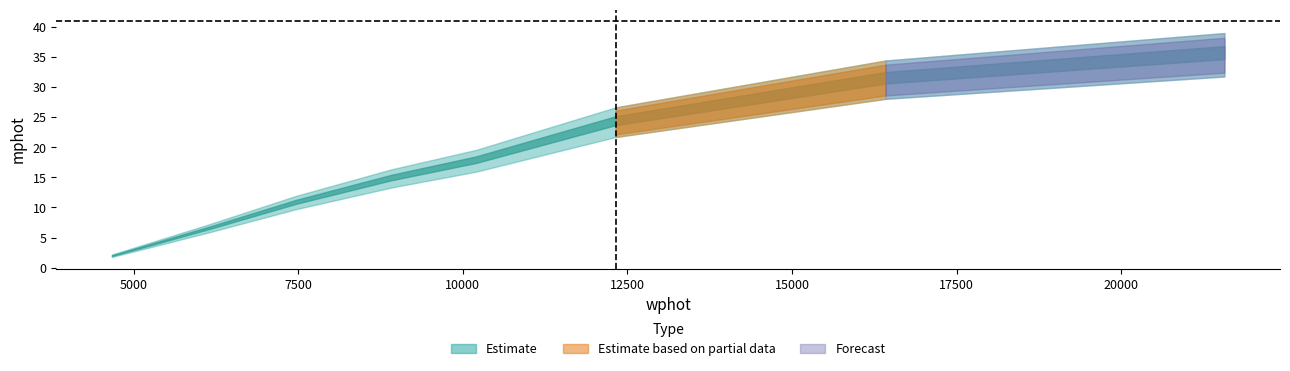

True or false: the data shows 53.6 at 16420.04117361803.

False